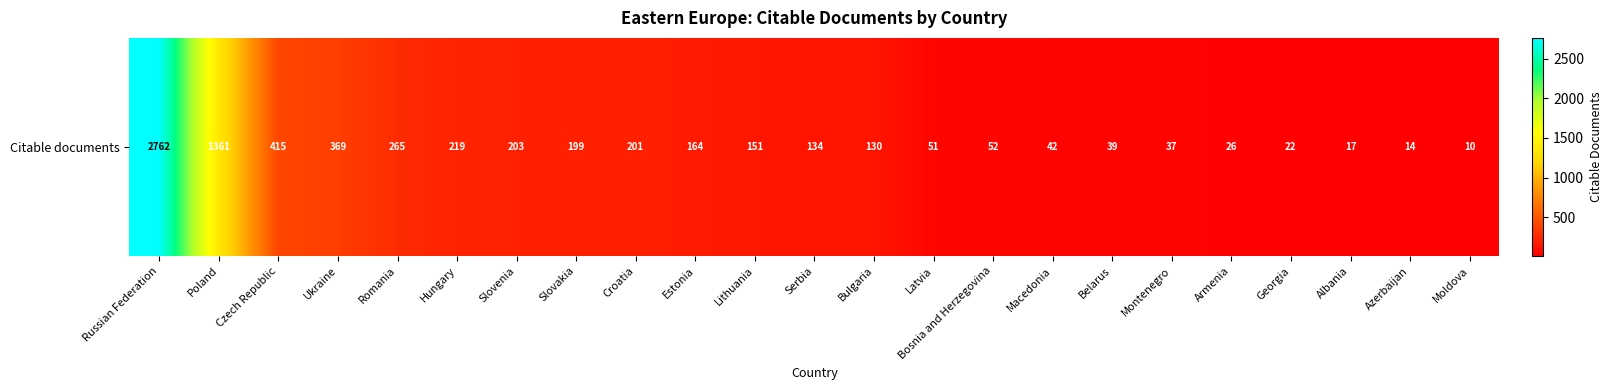

What is the change in value from Serbia to Latvia?

-83